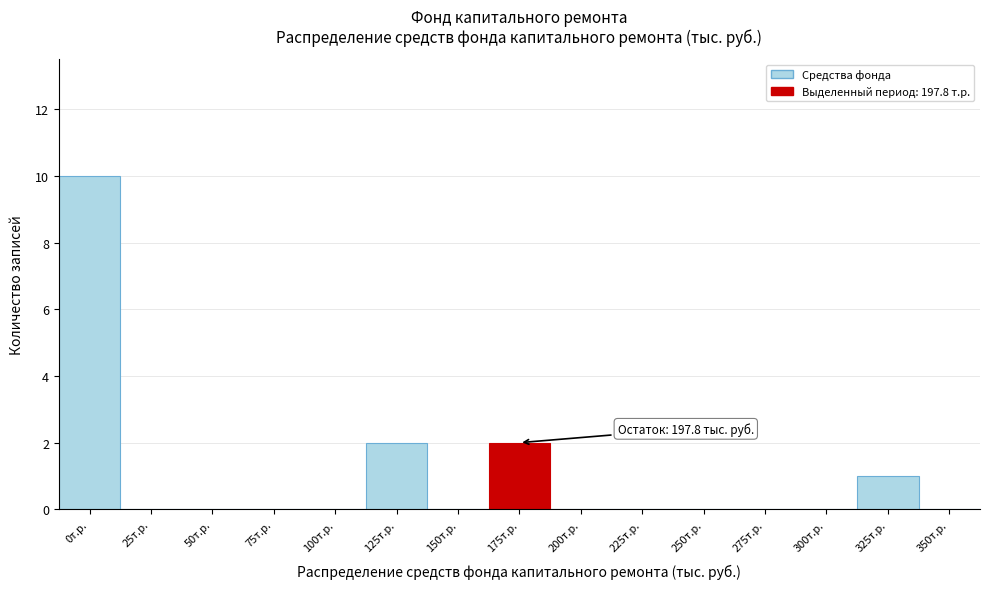

Reading left to right, extract all data points from this chart.

0т.р.=10	25т.р.=0	50т.р.=0	75т.р.=0	100т.р.=0	125т.р.=2	150т.р.=0	175т.р.=2	200т.р.=0	225т.р.=0	250т.р.=0	275т.р.=0	300т.р.=0	325т.р.=1	350т.р.=0